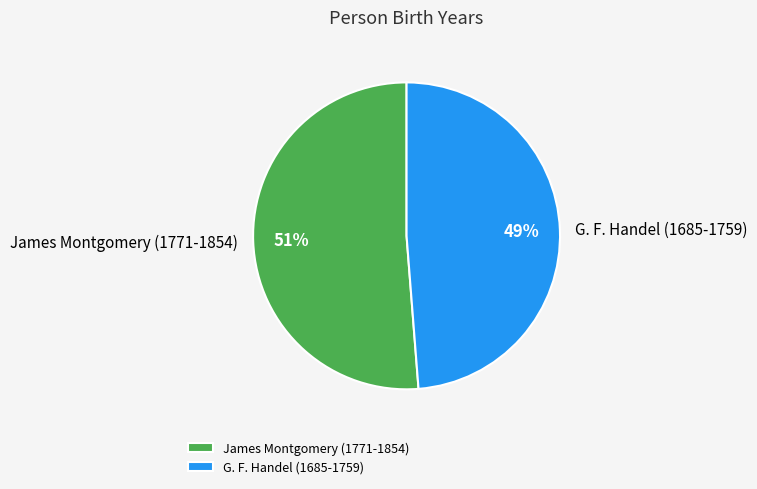

Which slice represents more than half of the pie?

James Montgomery (1771-1854)